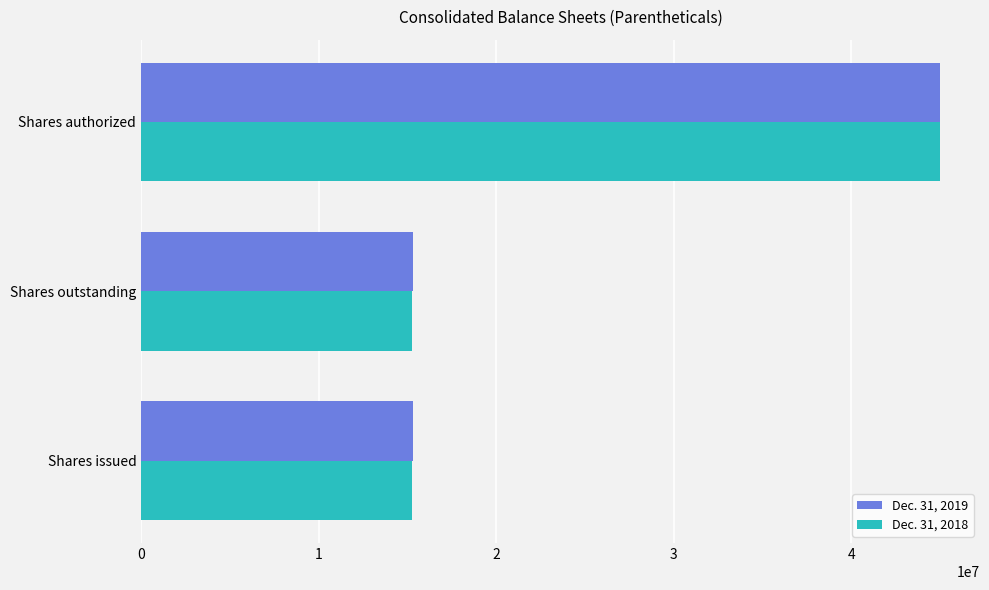

What is the minimum value shown in the chart?

15255002